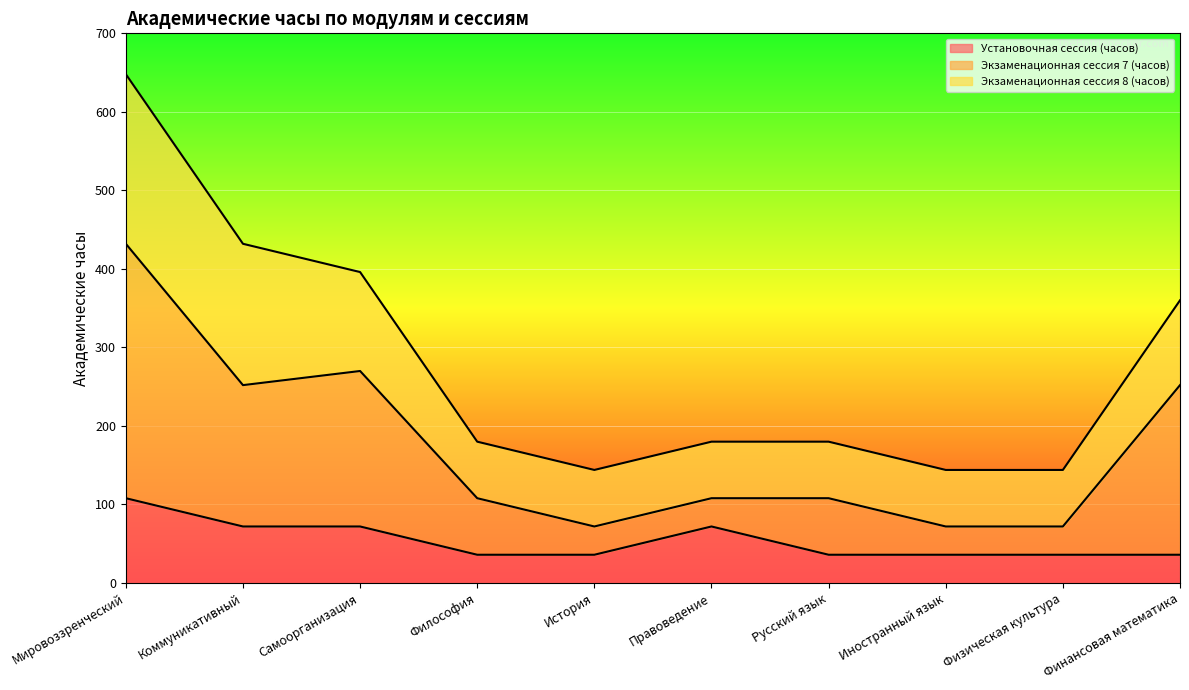

What is the difference between the highest and lowest values at История?

36